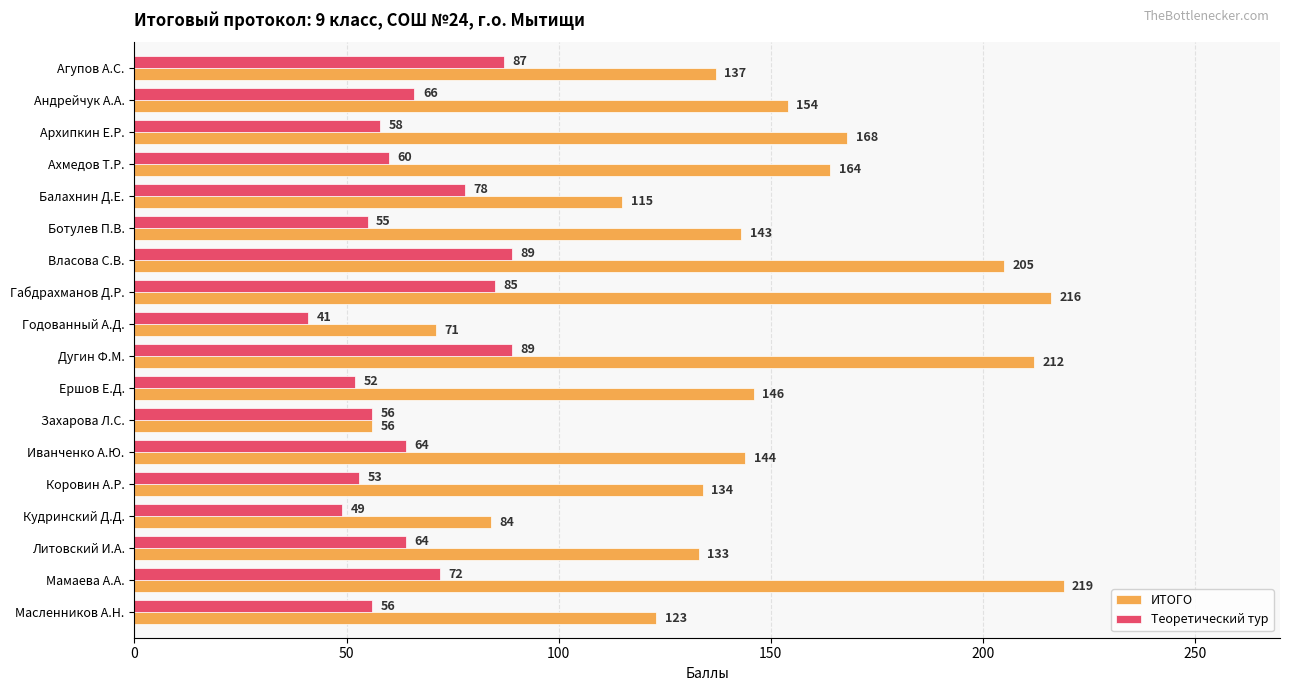

What value does the Теоретический тур series have at Литовский И.А., to the nearest 5?

65